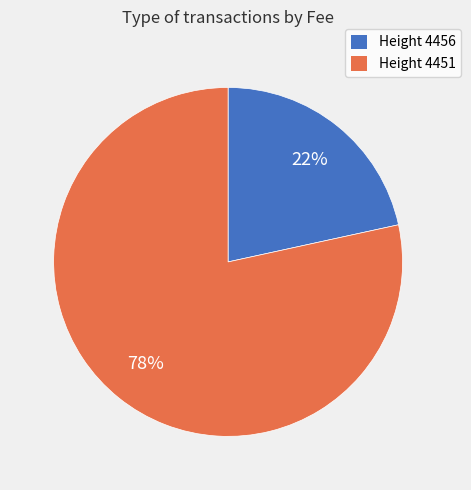

Is there a majority slice in this chart?

Yes